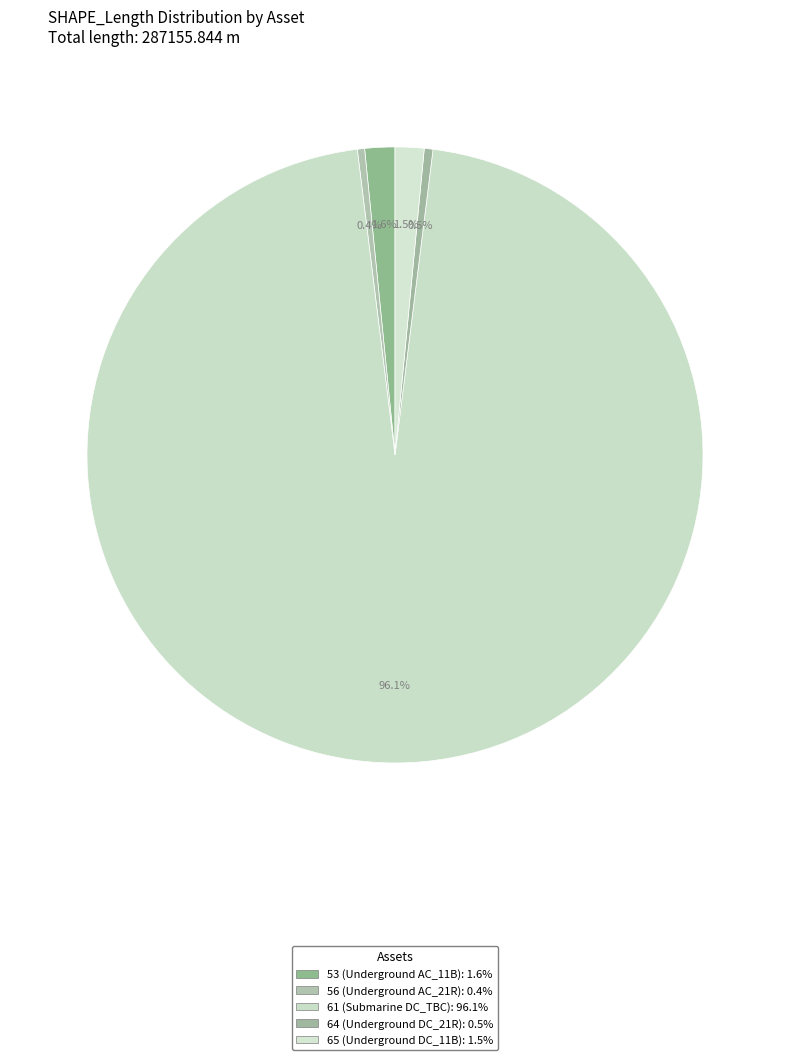

Is there a majority slice in this chart?

Yes